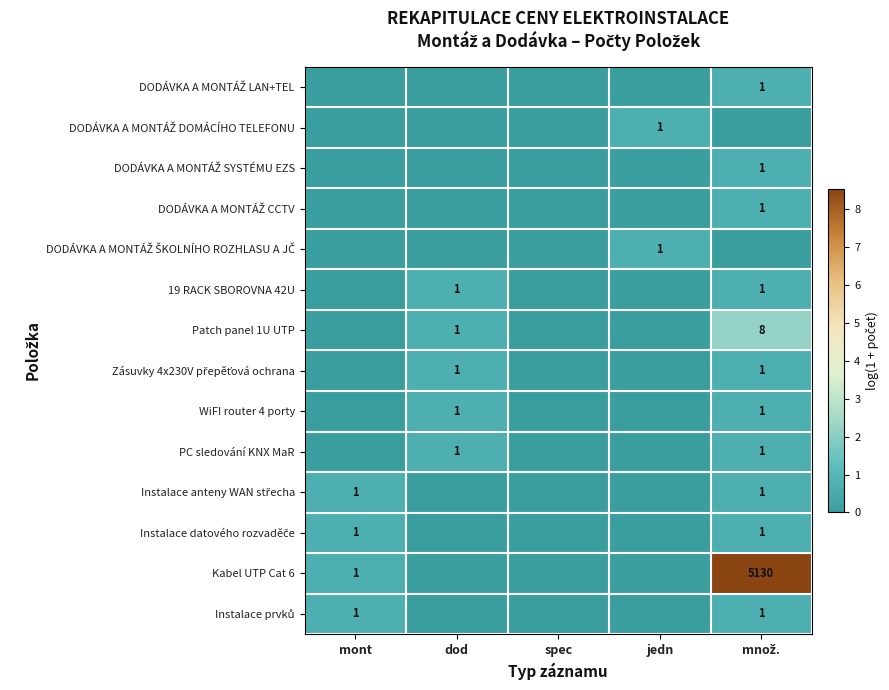

True or false: PC sledování KNX MaR has a value of 2 at dod.

False